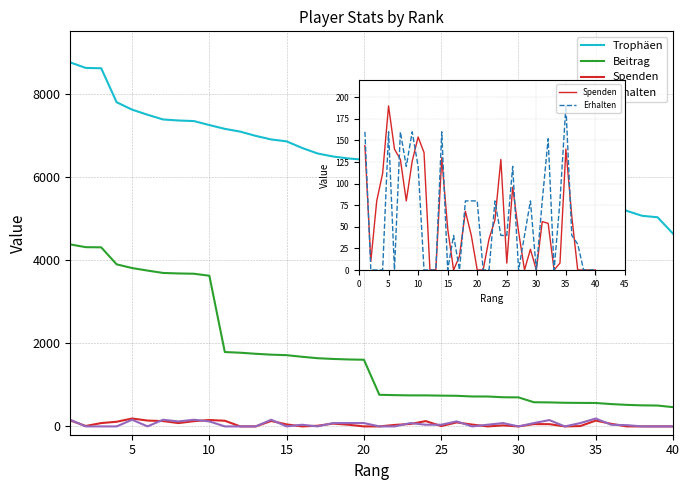

List the series in order of their peak value, lowest first.

Spenden, Erhalten, Beitrag, Trophäen